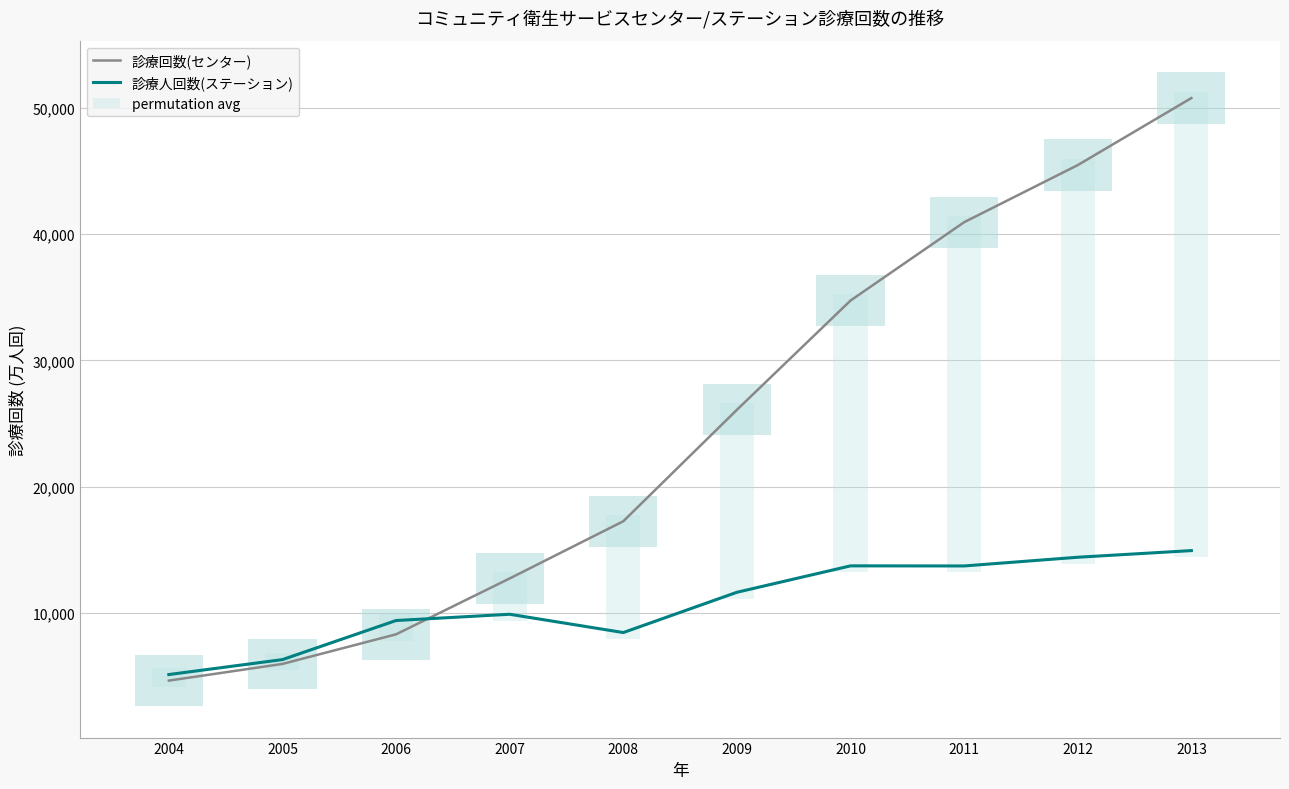

Does the chart have visible grid lines?

Yes